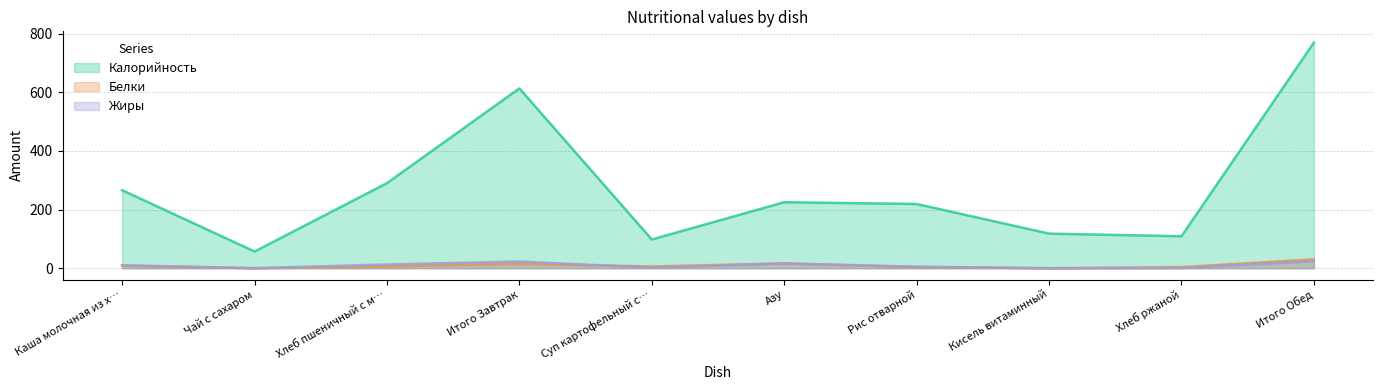

At which category does the chart reach its minimum across all series?

Кисель витаминный